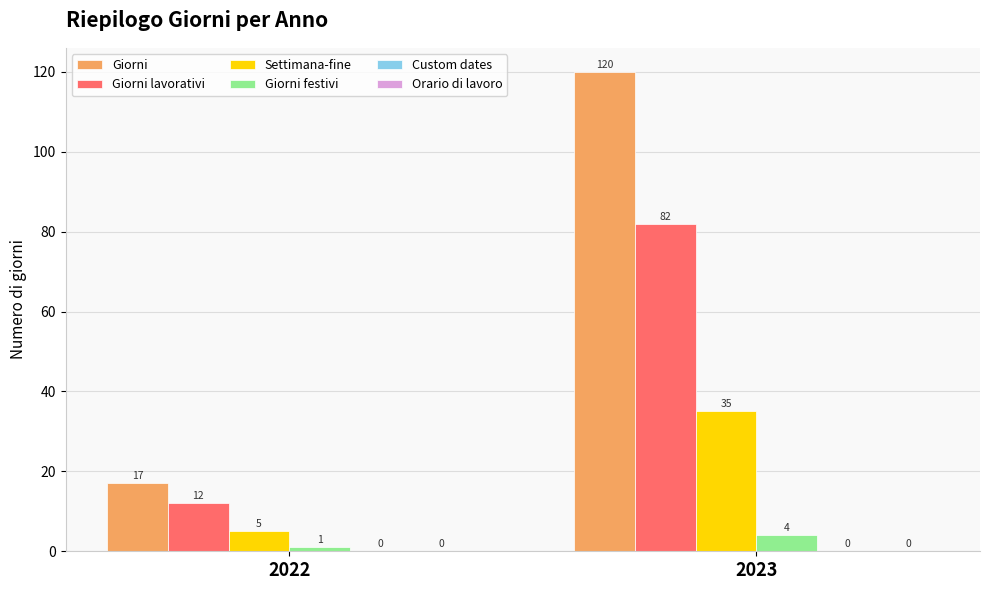

What is the greatest value displayed?

120